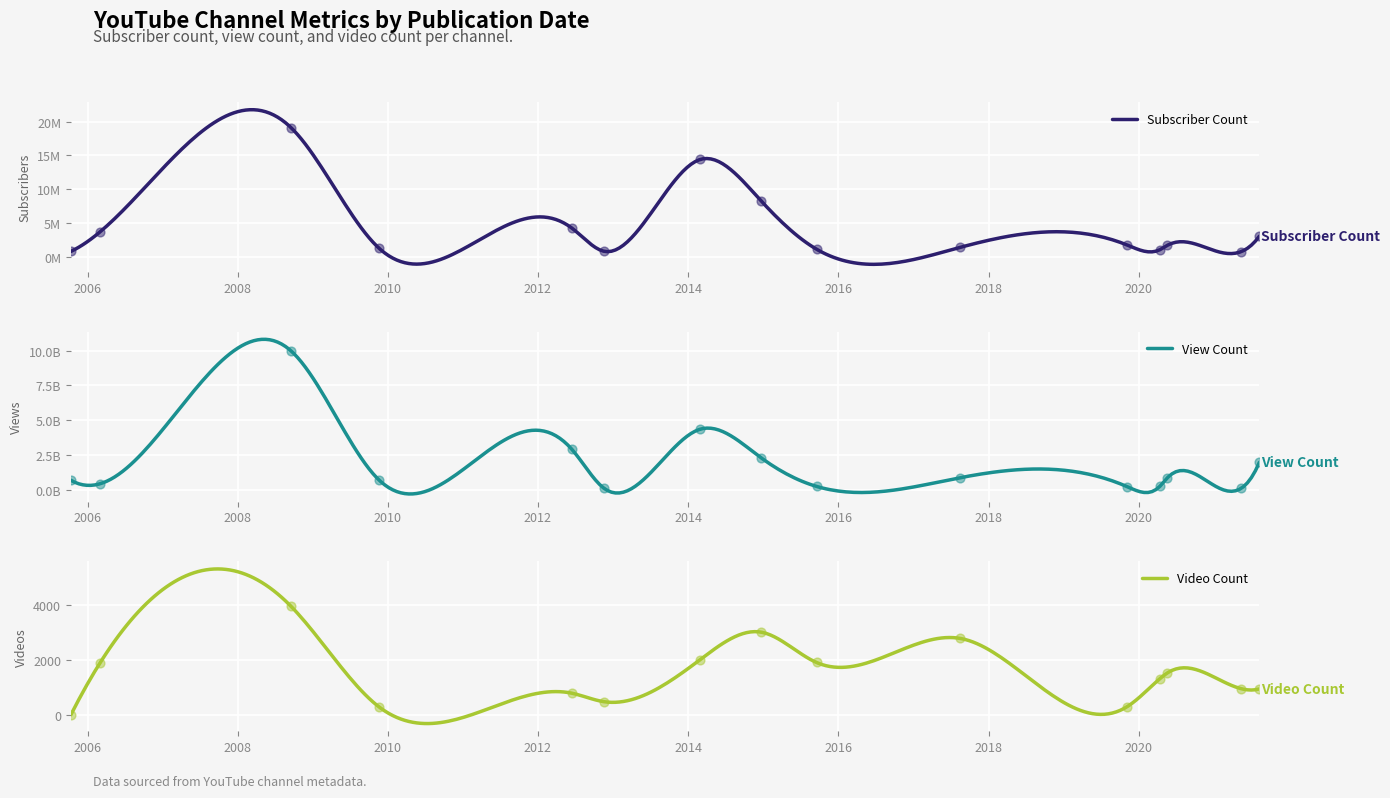

What is the lowest value of the Video Count series?

-291.6